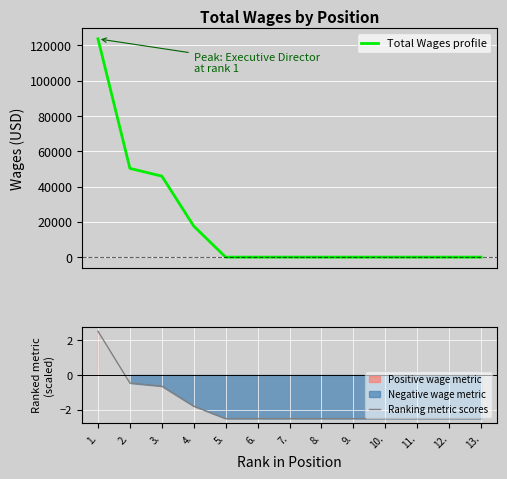

Does the chart display data point markers on the line(s)?

No